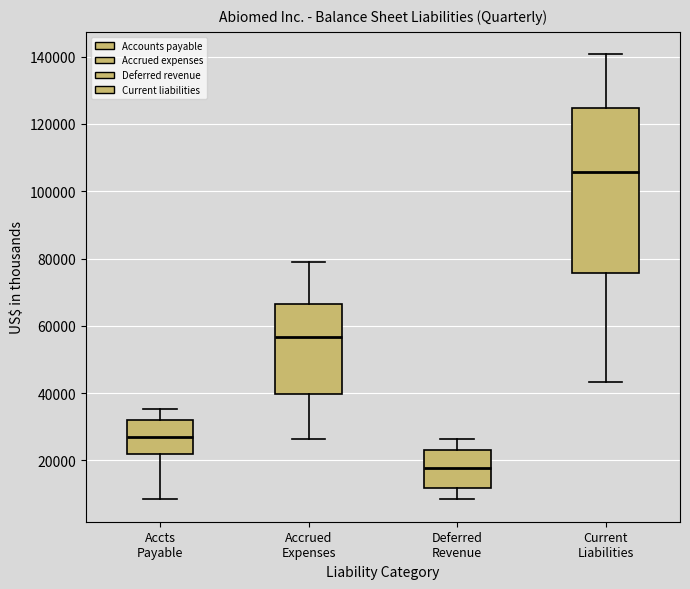

Reading left to right, read every box against the y-axis: the position of its median line, the range the box covers, and the ends of its whiskers. The values are not printed on the chart, so give them approximately, as read against the axis.

Accts Payable: median 26000, box 22000 to 32000, whiskers 8000 to 36000
Accrued Expenses: median 56000, box 40000 to 66000, whiskers 26000 to 80000
Deferred Revenue: median 18000, box 12000 to 24000, whiskers 8000 to 26000
Current Liabilities: median 106000, box 76000 to 124000, whiskers 44000 to 140000